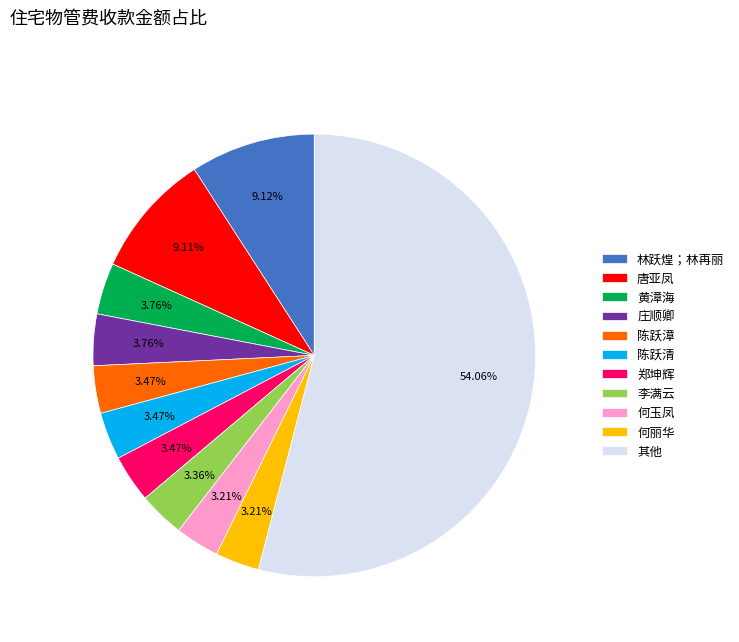

Which slice represents more than half of the pie?

其他